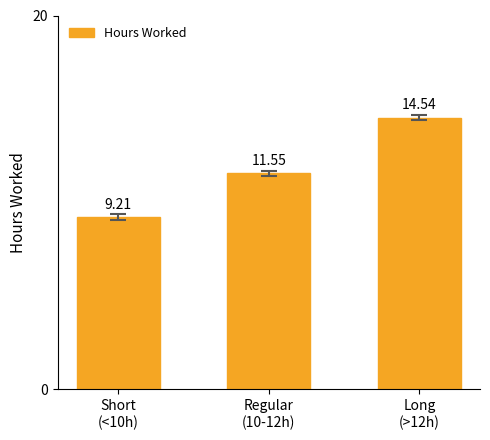

What is the minimum value shown in the chart?

9.2